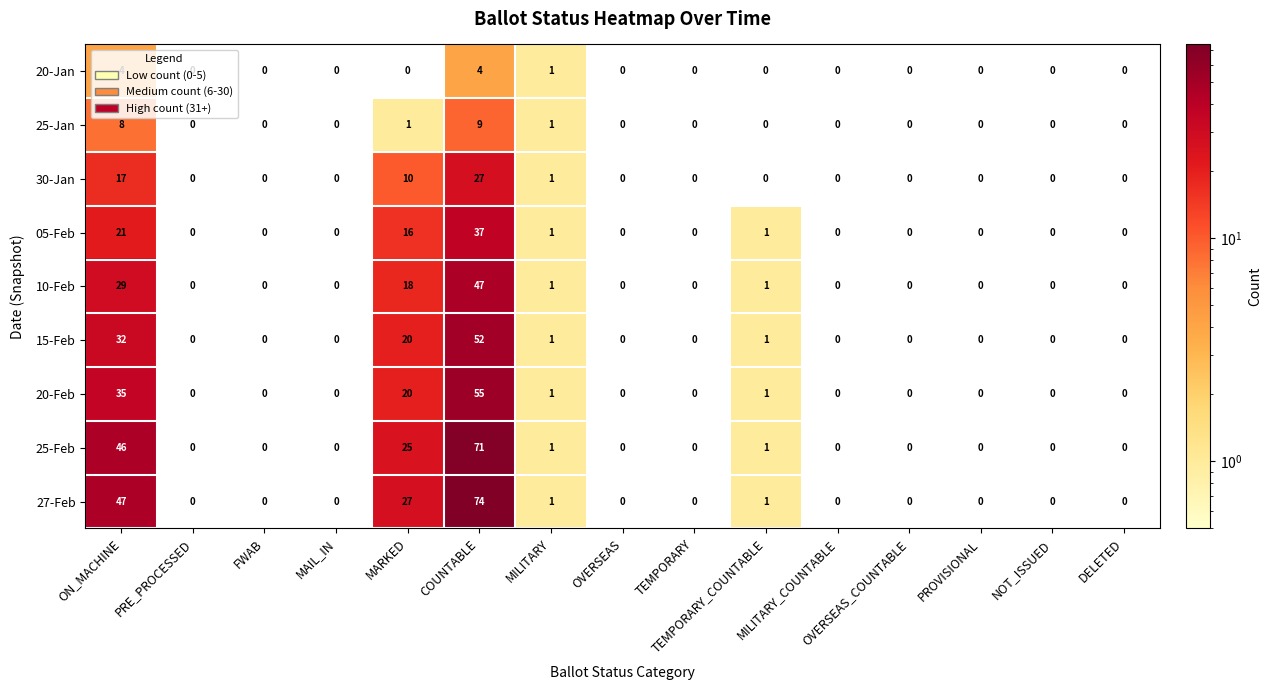

What is the sum of all 15-Feb values?

106